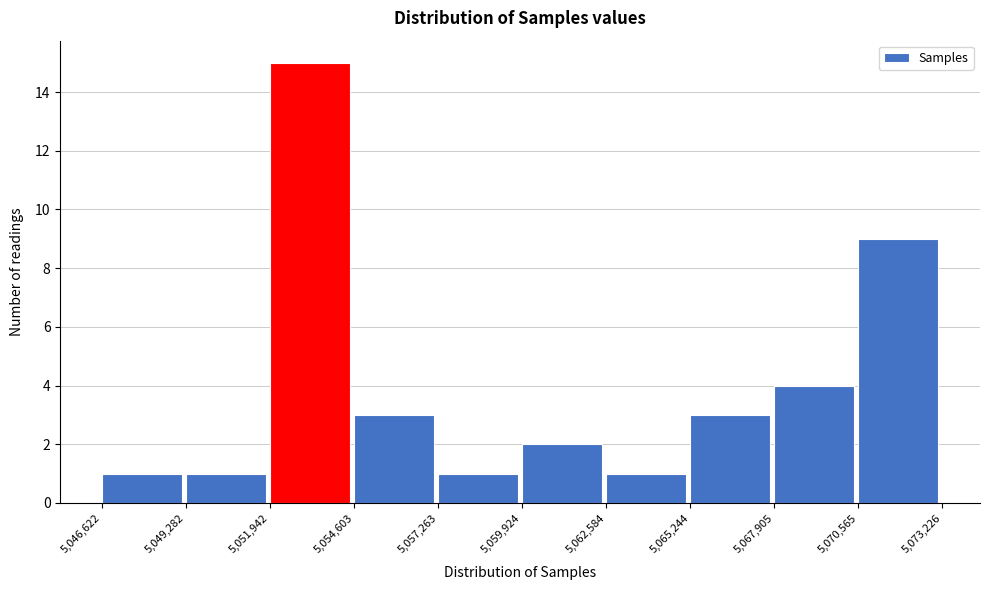

Which range on the x-axis has the tallest bar?

5,051,942 to 5,054,603